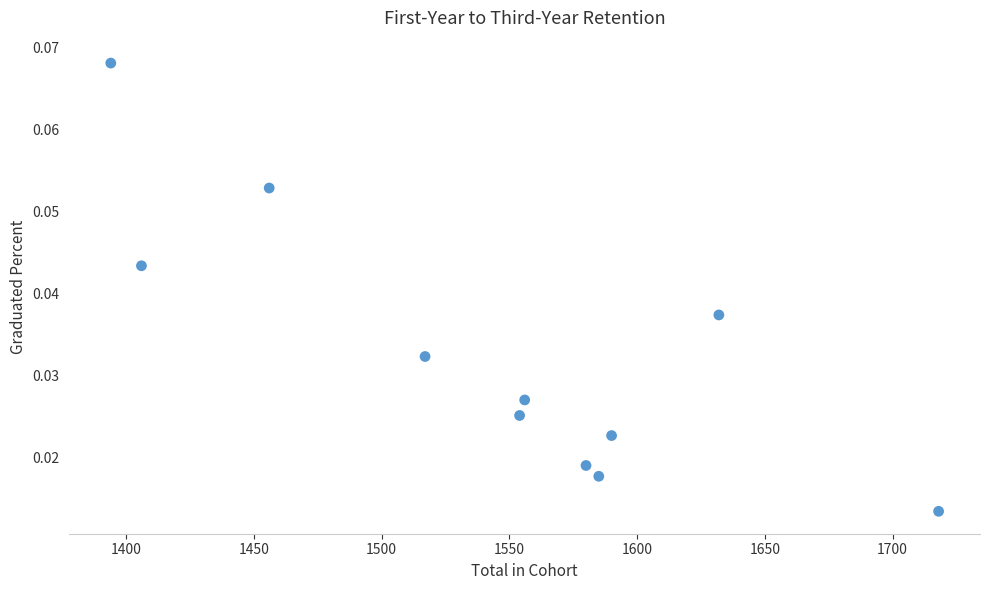

What is the average X value?

1544.4